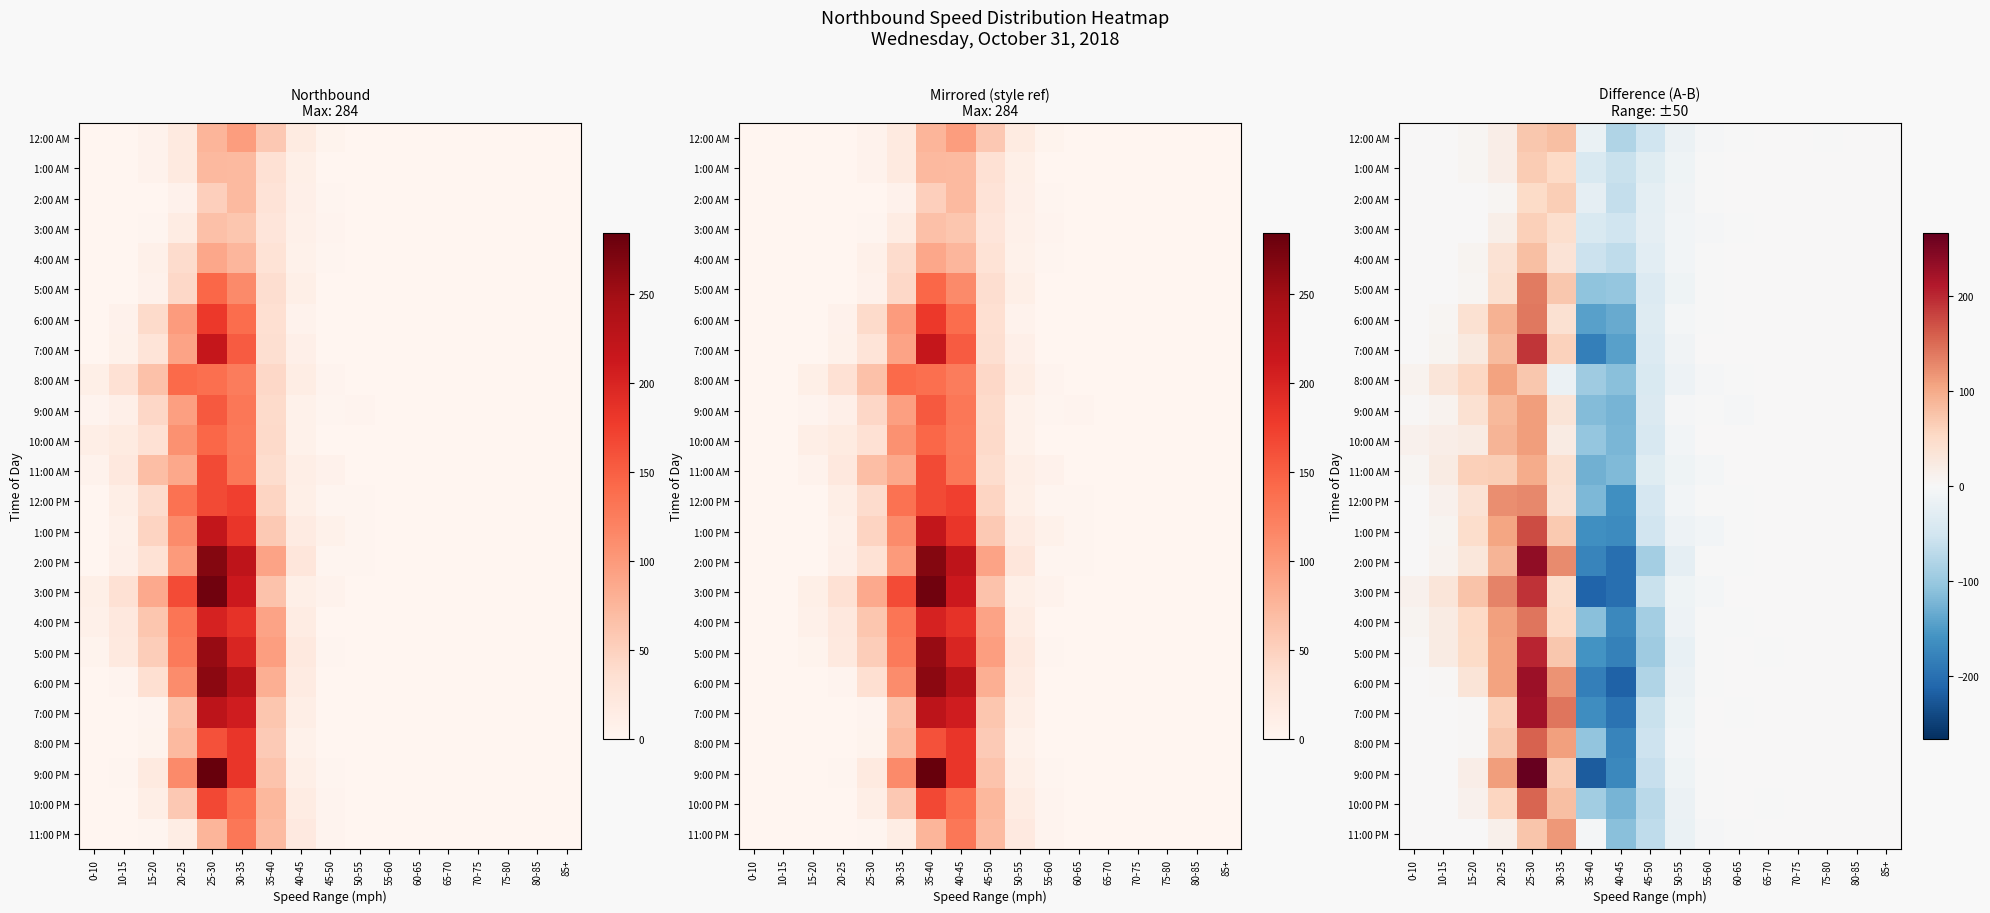

How many values in 6:00 PM are below zero?

5